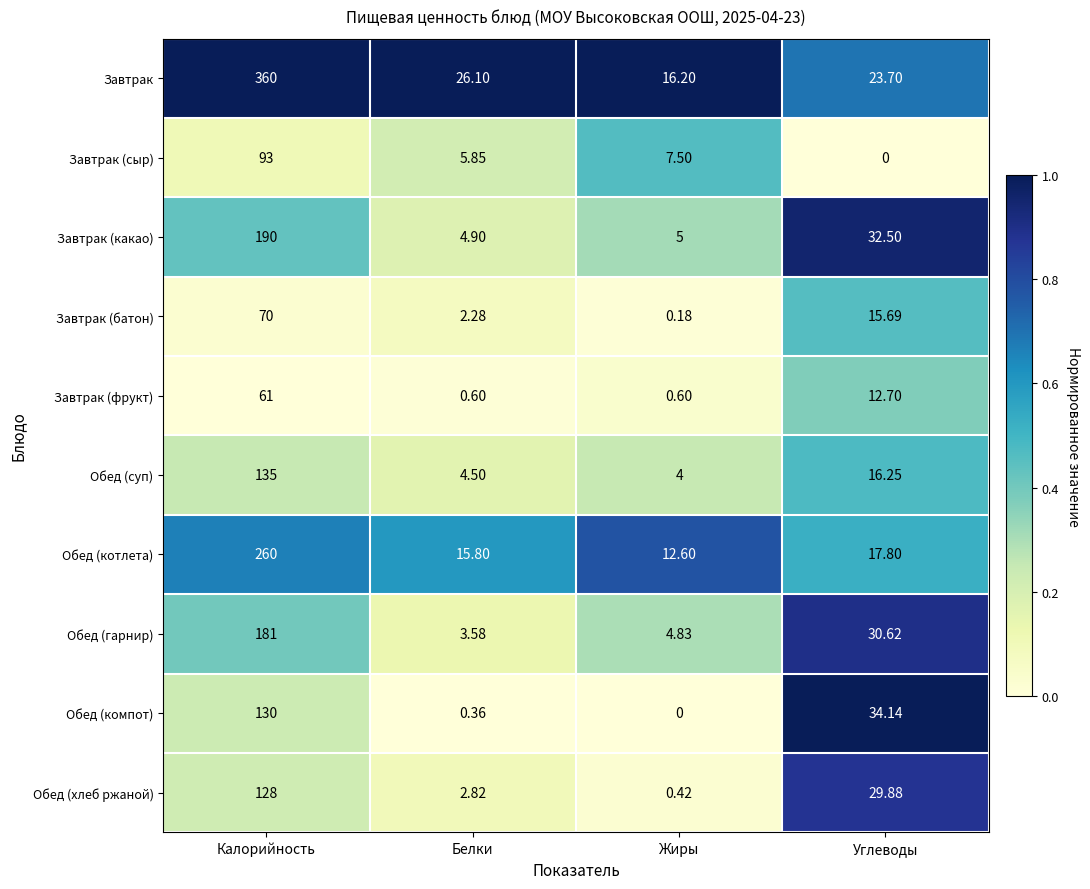

At which label does Обед (гарнир) first exceed 30?

Калорийность